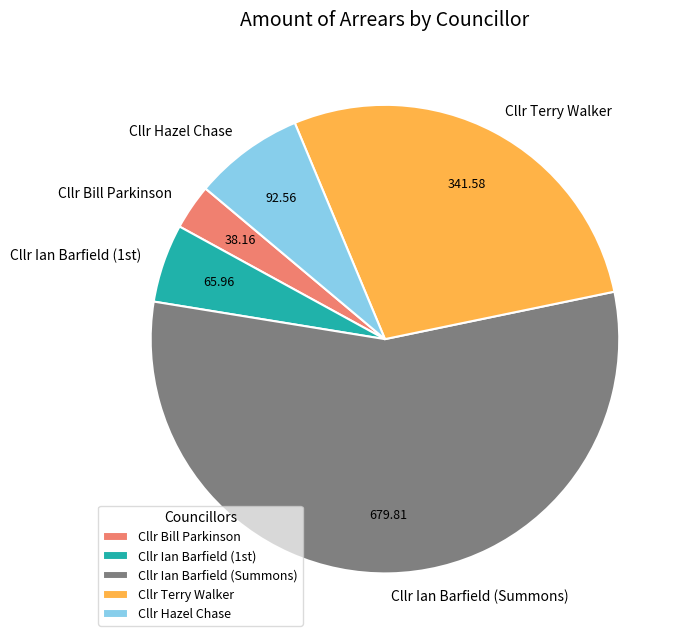

What is the majority slice?

Cllr Ian Barfield (Summons)